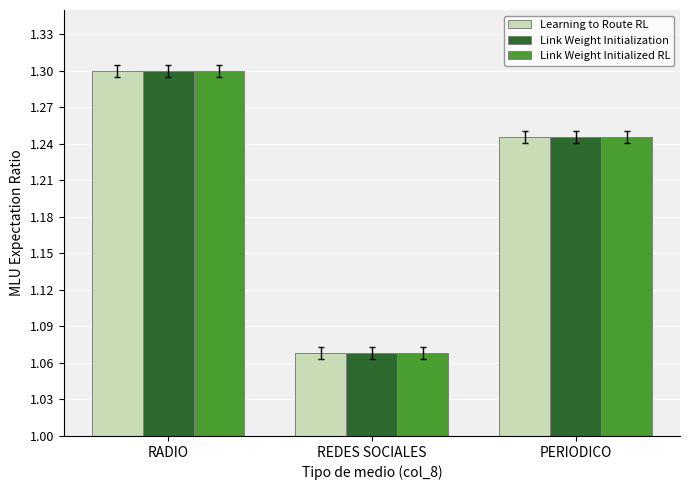

Rank the categories by Learning to Route RL value from highest to lowest.

RADIO, PERIODICO, REDES SOCIALES